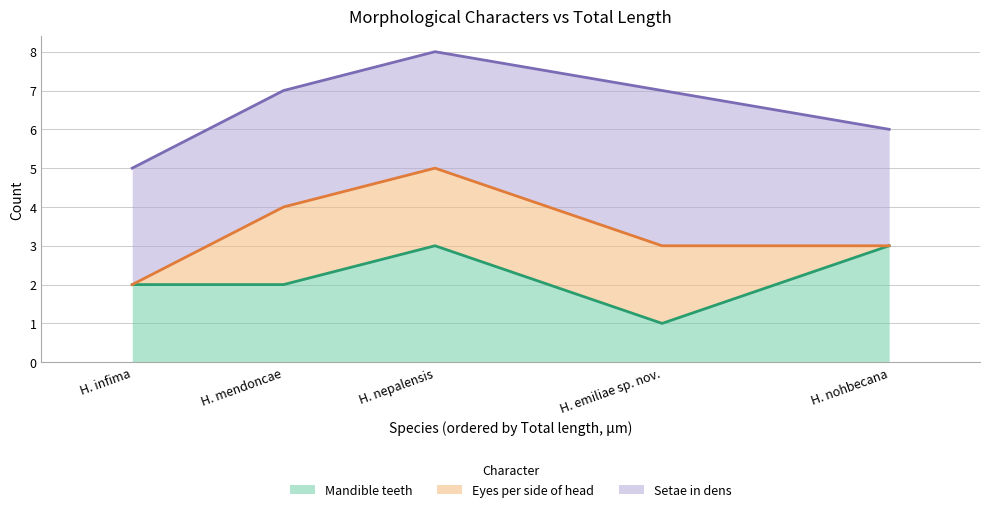

Does the chart display data point markers on the line(s)?

No